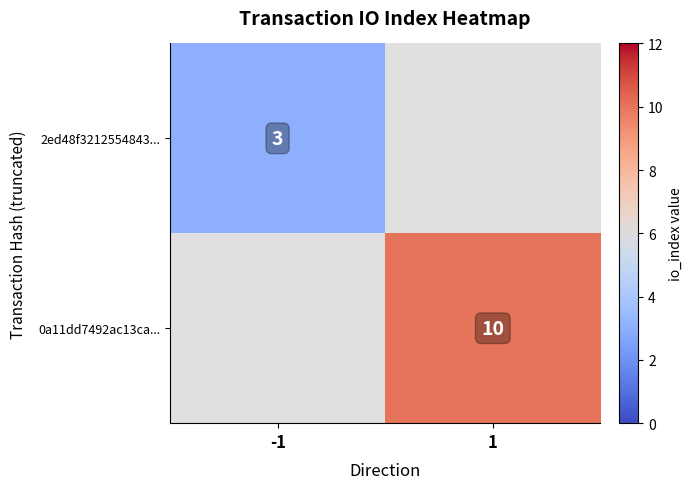

Is it true that 0a11dd7492ac13ca... equals 15 at 1?

False